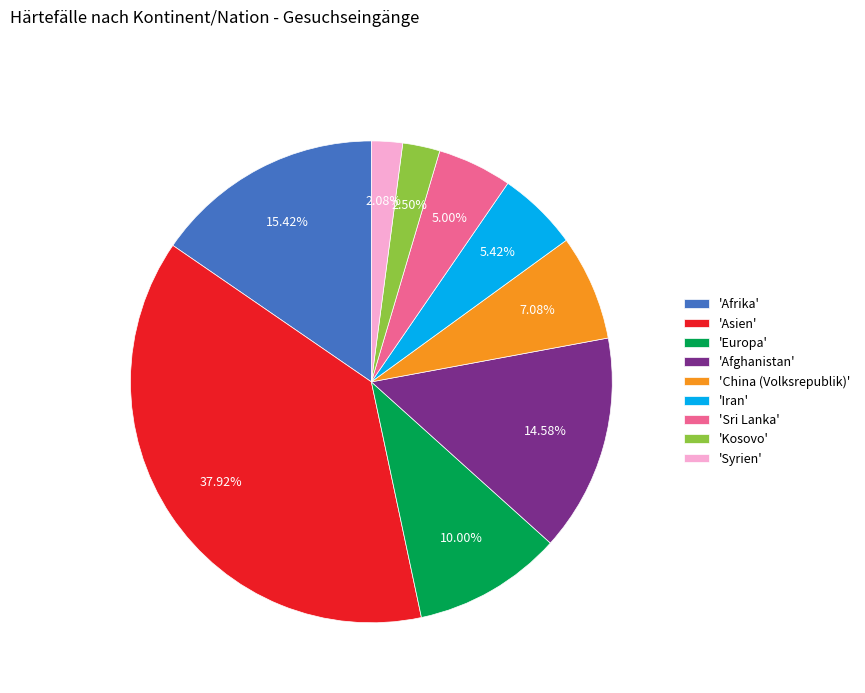

Which category has the biggest portion of the pie?

'Asien'